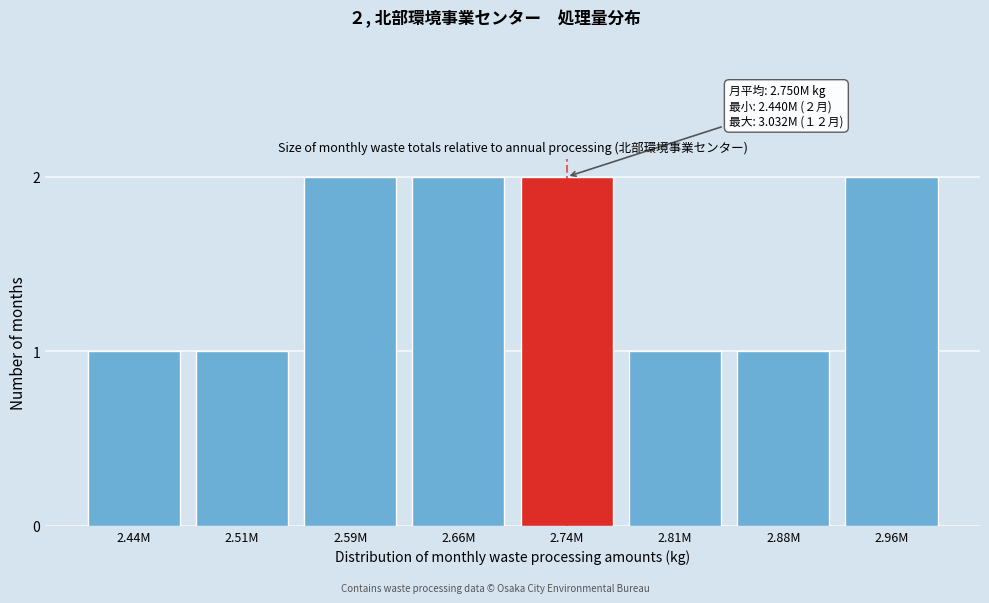

Reading left to right, extract all data points from this chart.

1	1	2	2	2	1	1	2